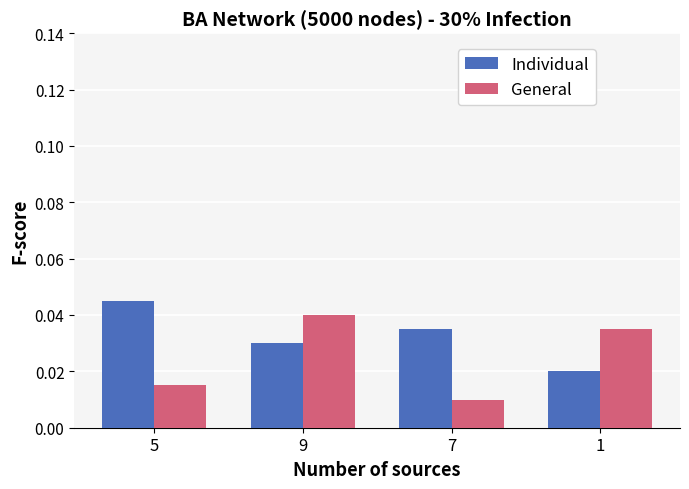

Count the number of data series in this chart.

2